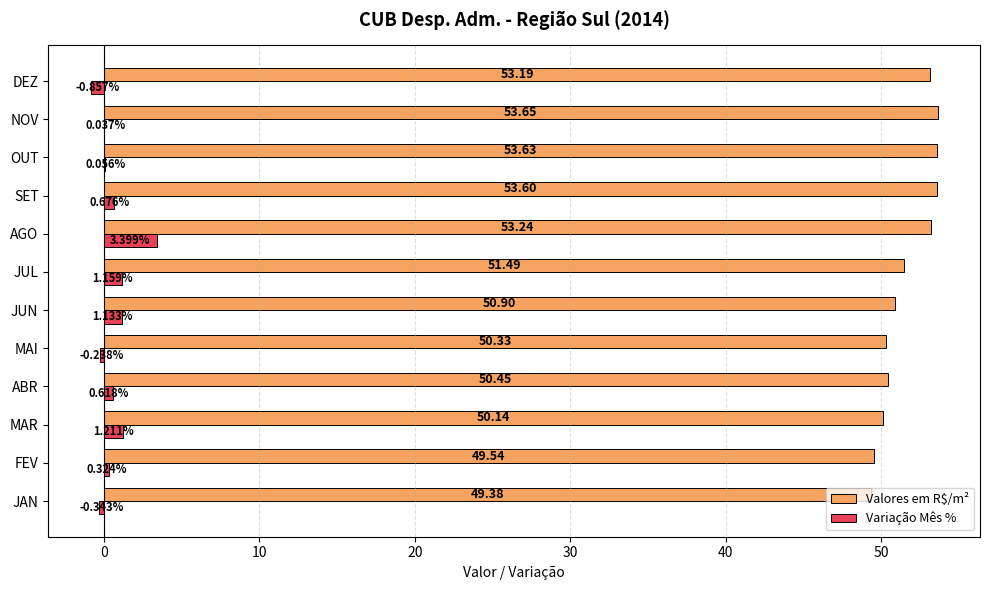

Between FEV and DEZ, which series saw the biggest shift?

Valores em R$/m²